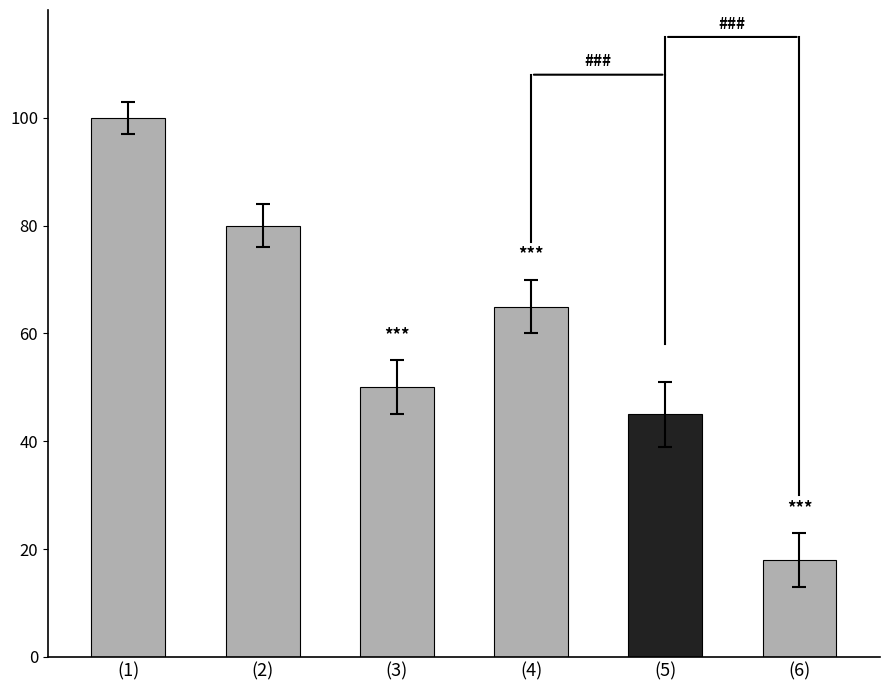

Are the bars grouped side by side (vs. stacked)?

No